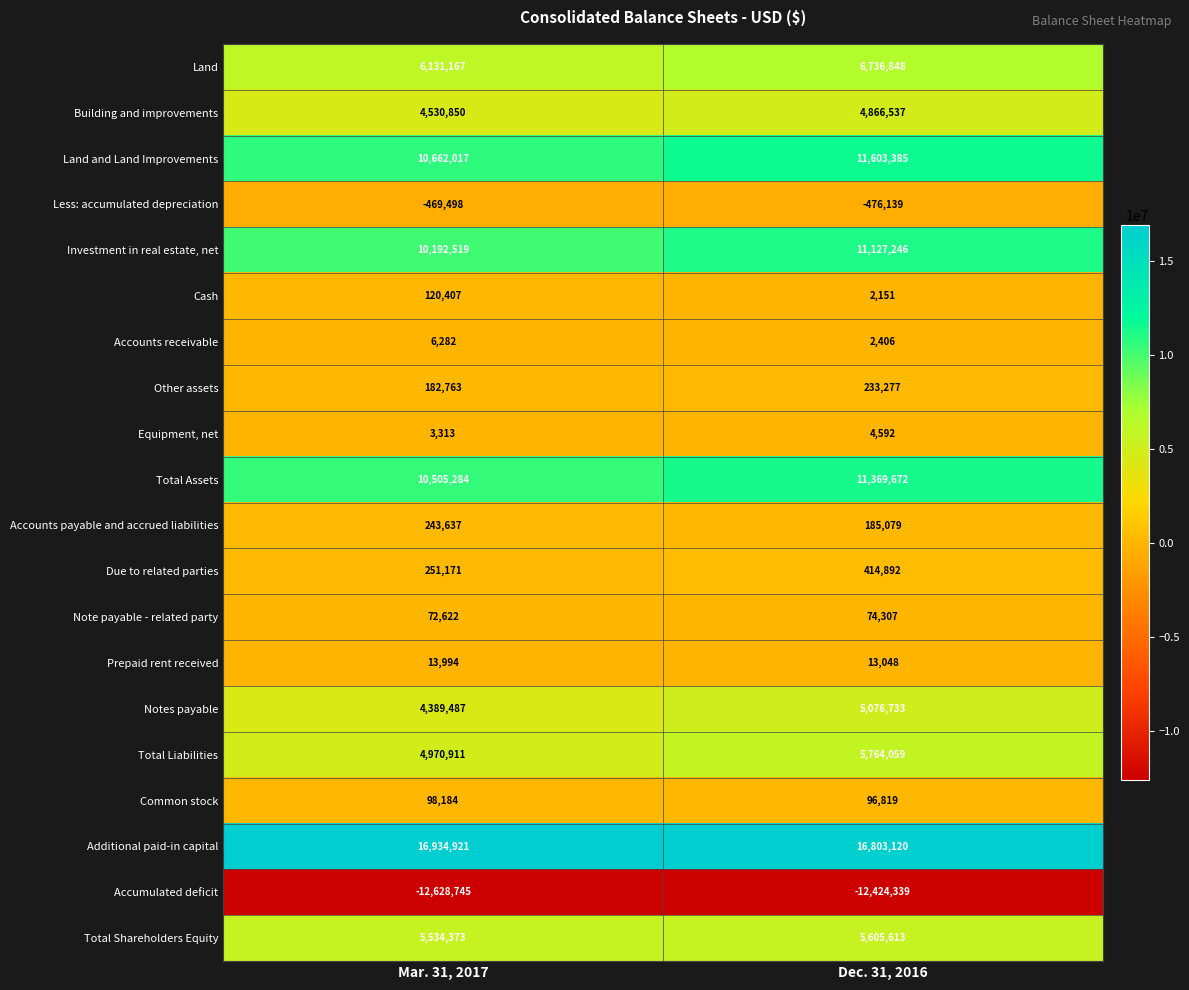

Rank the series by their maximum value, from lowest to highest.

Accumulated deficit, Less: accumulated depreciation, Equipment, net, Accounts receivable, Prepaid rent received, Note payable - related party, Common stock, Cash, Other assets, Accounts payable and accrued liabilities, Due to related parties, Building and improvements, Notes payable, Total Shareholders Equity, Total Liabilities, Land, Investment in real estate, net, Total Assets, Land and Land Improvements, Additional paid-in capital